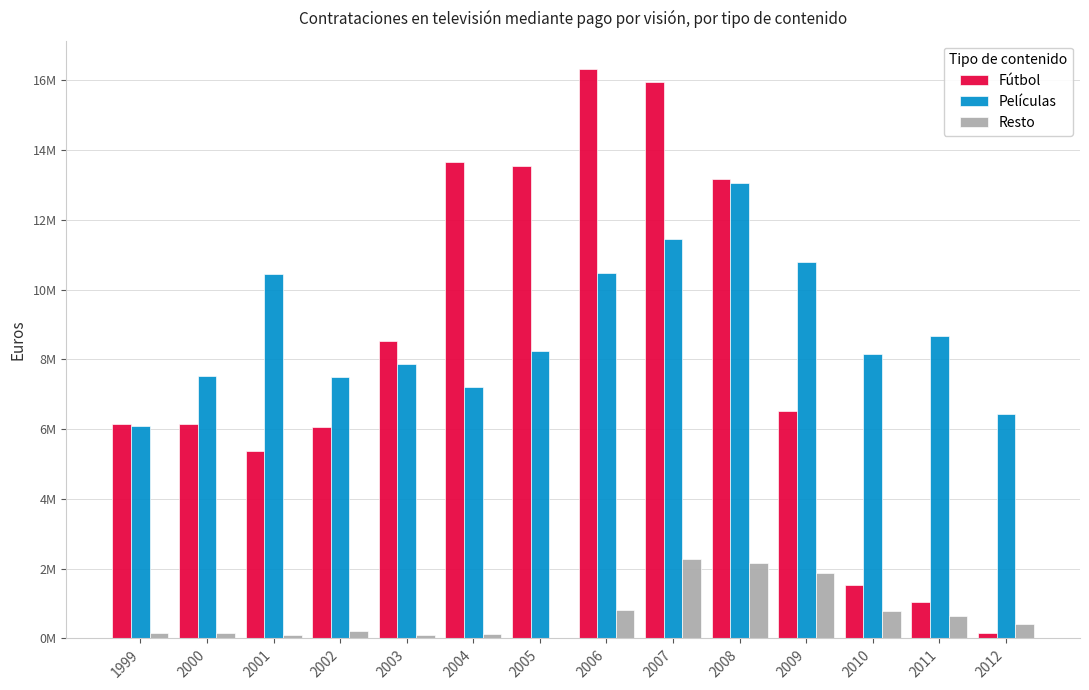

Are the bars horizontal?

No